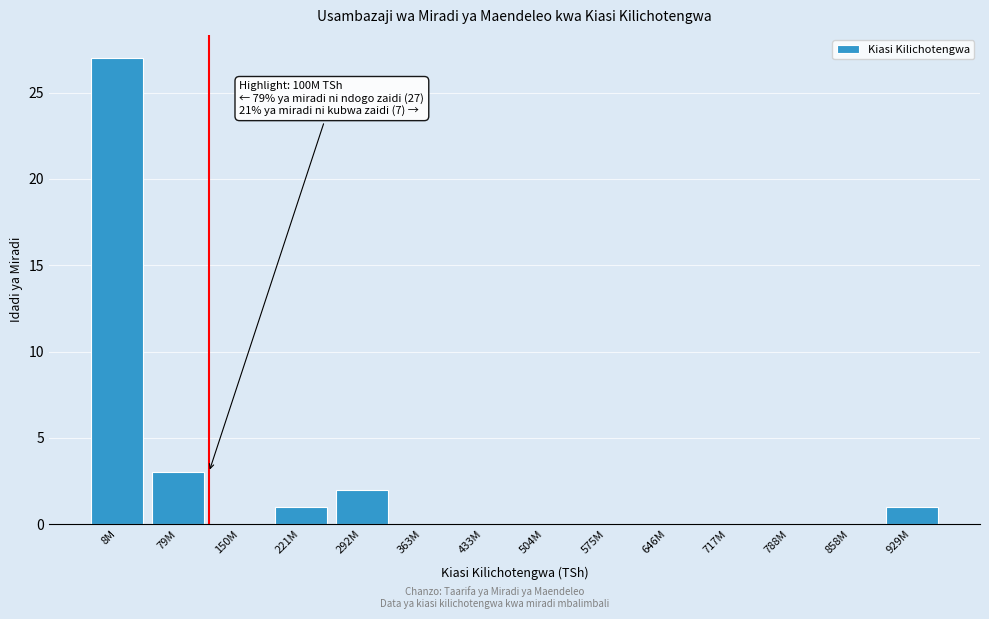

Reading right to left, extract all data points from this chart.

929M=1	858M=0	788M=0	717M=0	646M=0	575M=0	504M=0	433M=0	363M=0	292M=2	221M=1	150M=0	79M=3	8M=27